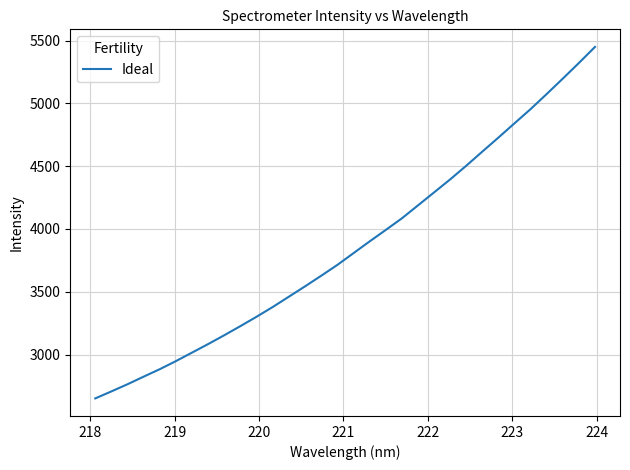

What is the smallest value displayed?

2650.6